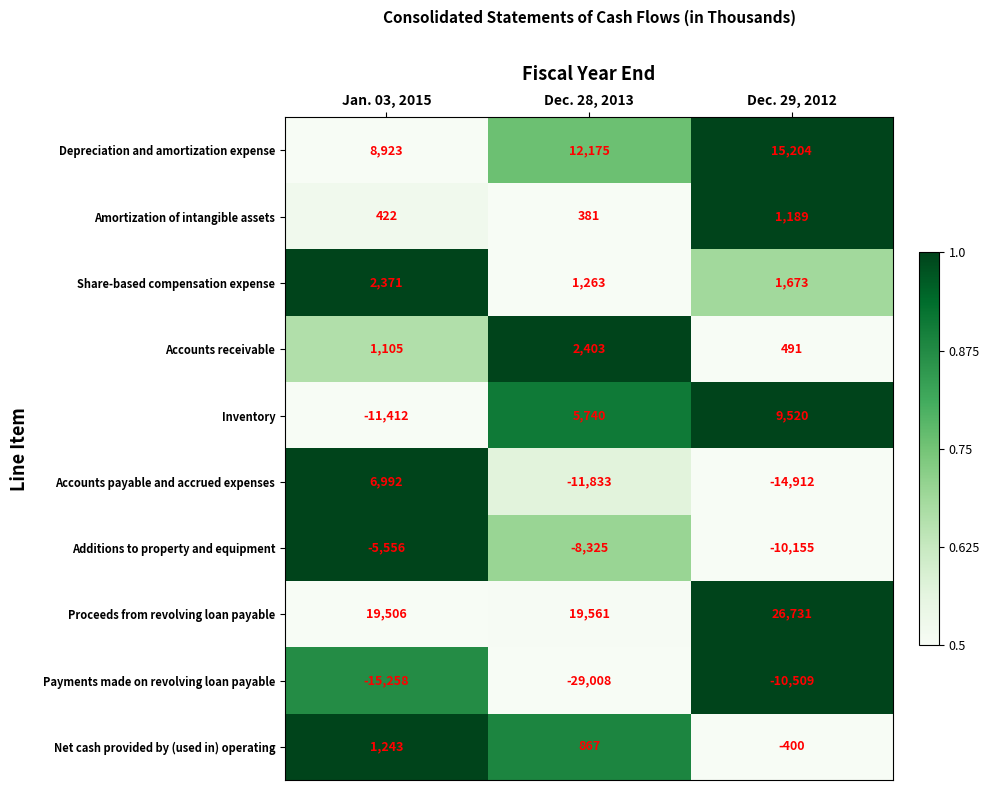

At which category is the sum across all series the highest?

Dec. 29, 2012